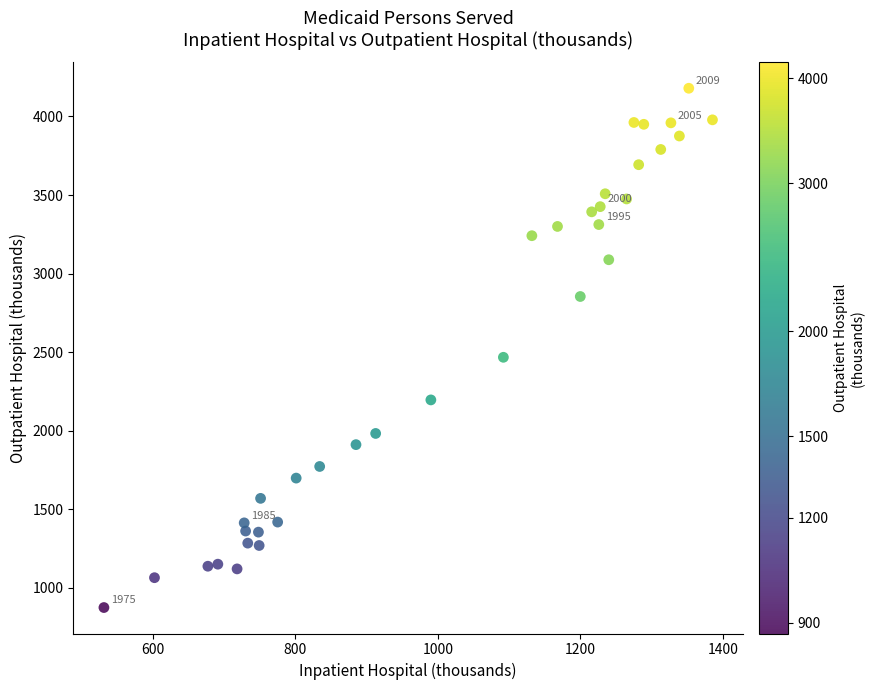

What is the range of Y values (max minus min)?

3305.6